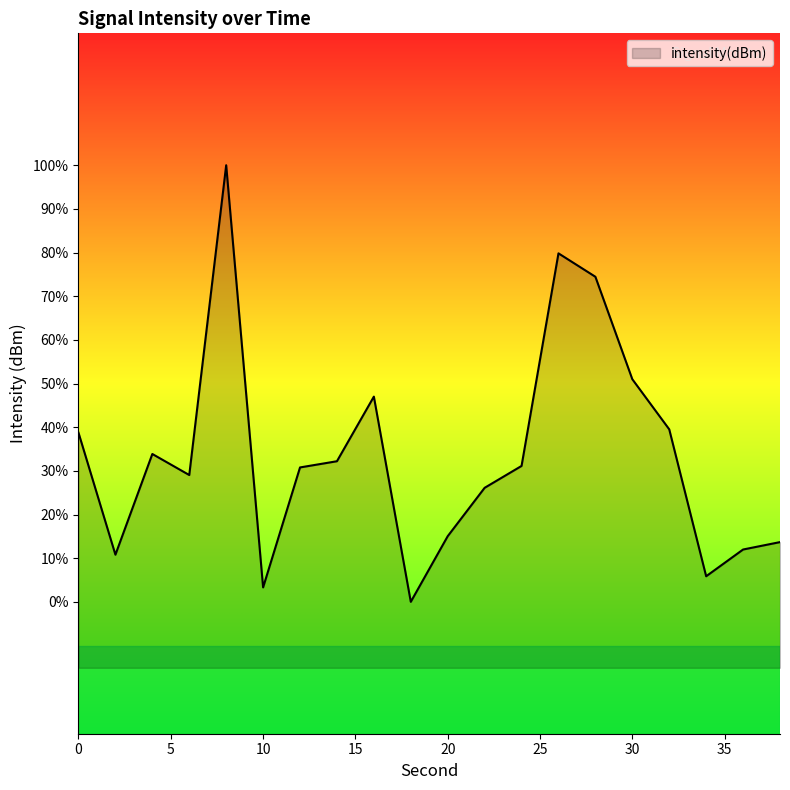

What is the difference between the values at 36 and 38?

0.1